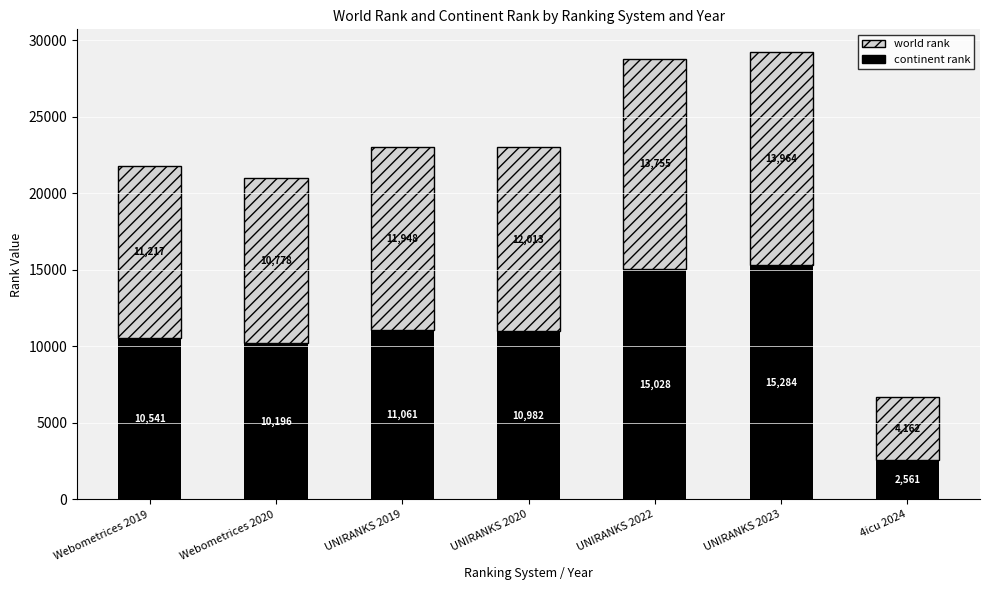

How many bars are there in total?

7